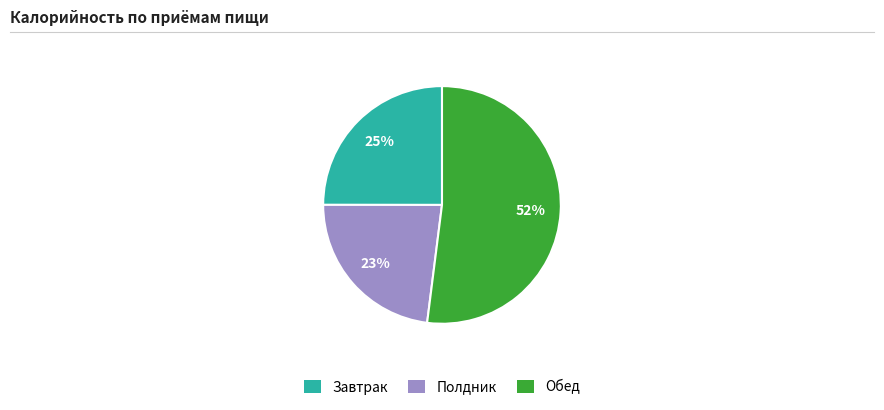

Is it true that Завтрак is 25% of the pie?

True